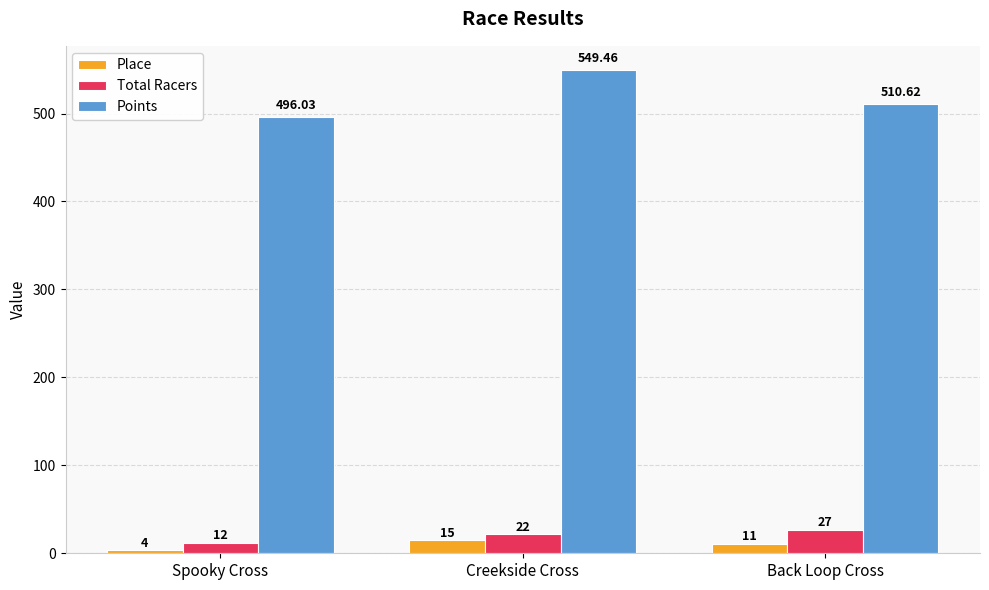

At which category is the sum across all series the highest?

Creekside Cross